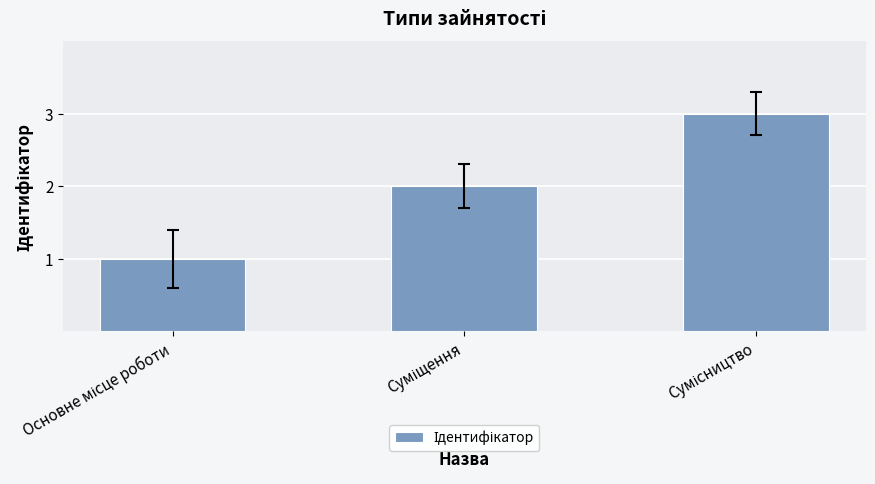

What is the sum of all values?

6